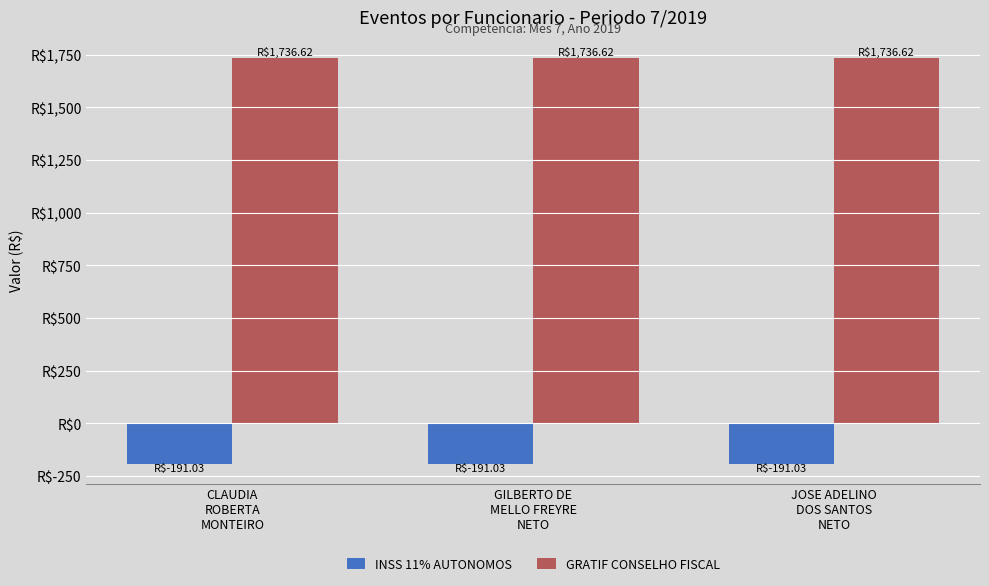

What are all the series names shown in the legend?

INSS 11% AUTONOMOS, GRATIF CONSELHO FISCAL